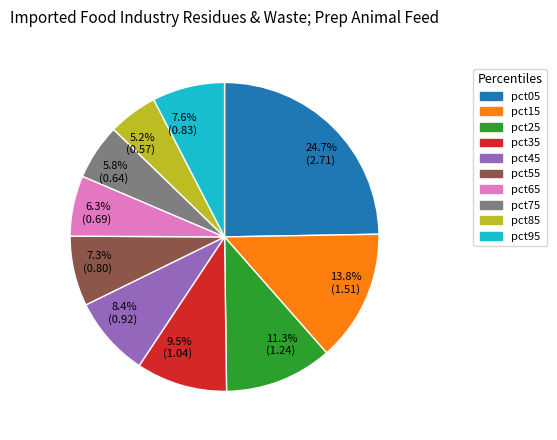

Combined, do pct35 and pct95 account for over 50%?

No